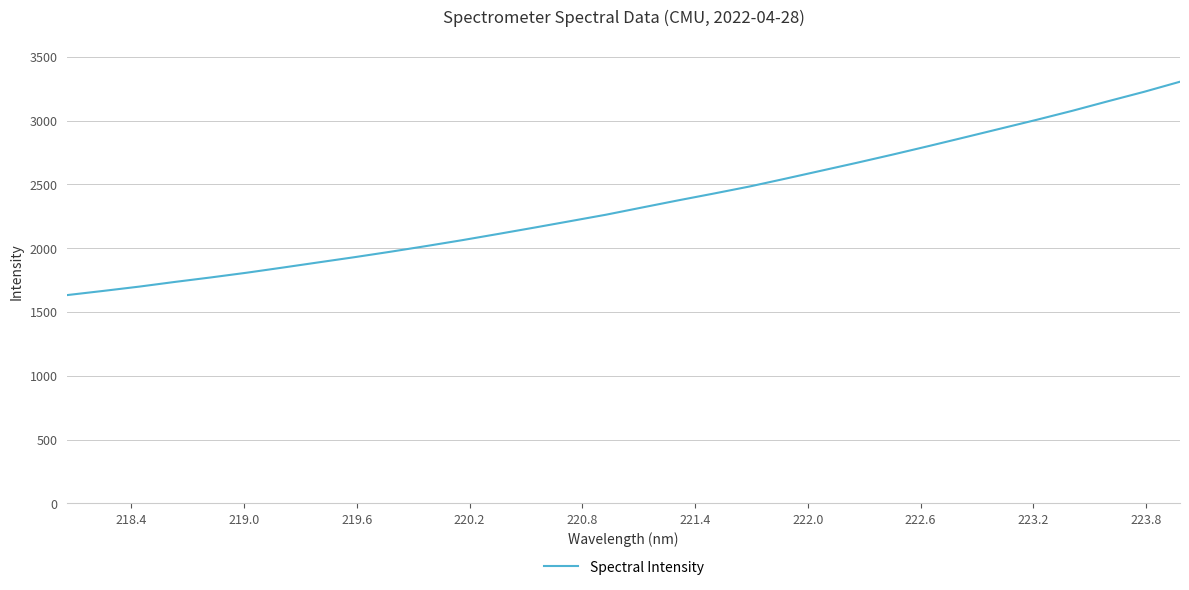

What is the minimum value shown in the chart?

1633.2